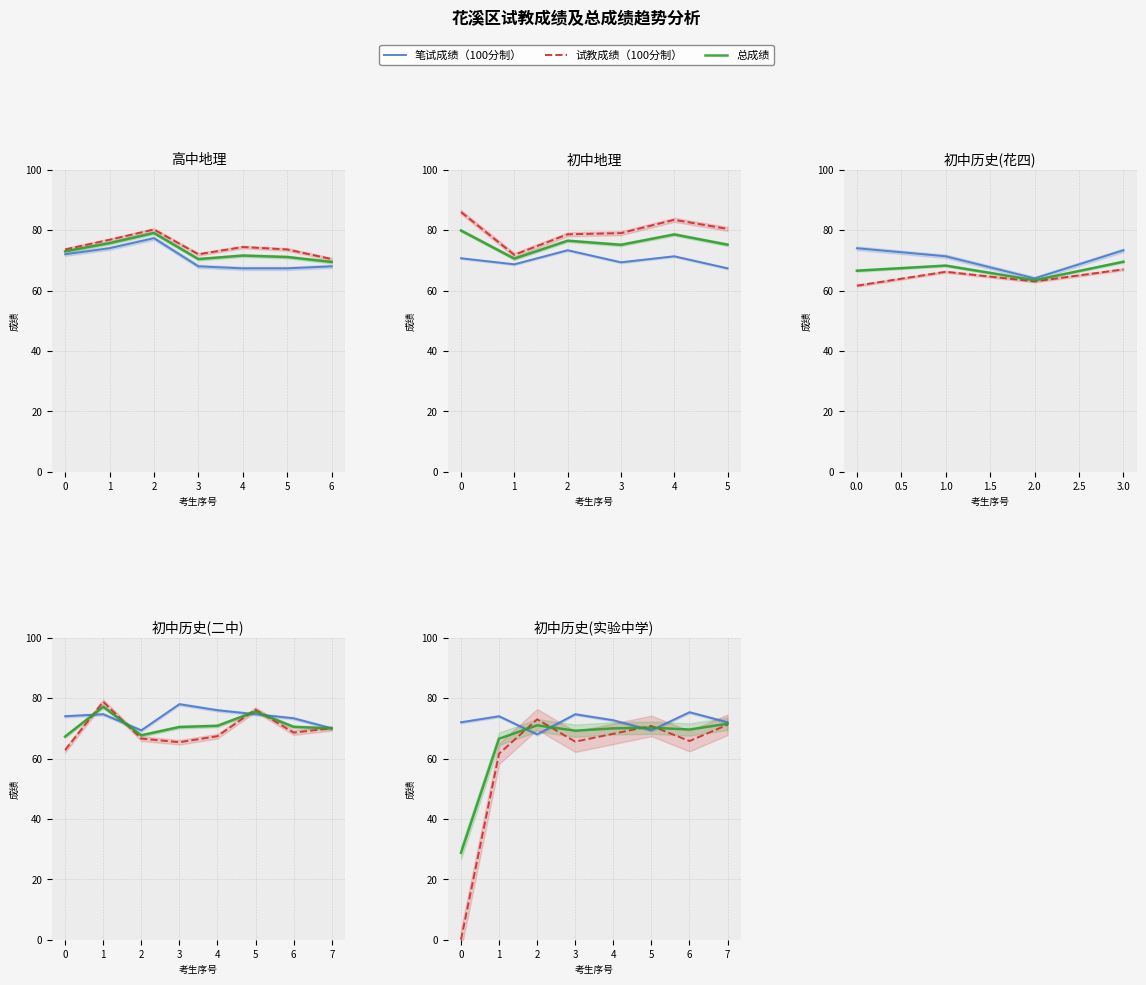

Rank the series by their maximum value, from highest to lowest.

笔试成绩（100分制）, 试教成绩（100分制）, 总成绩